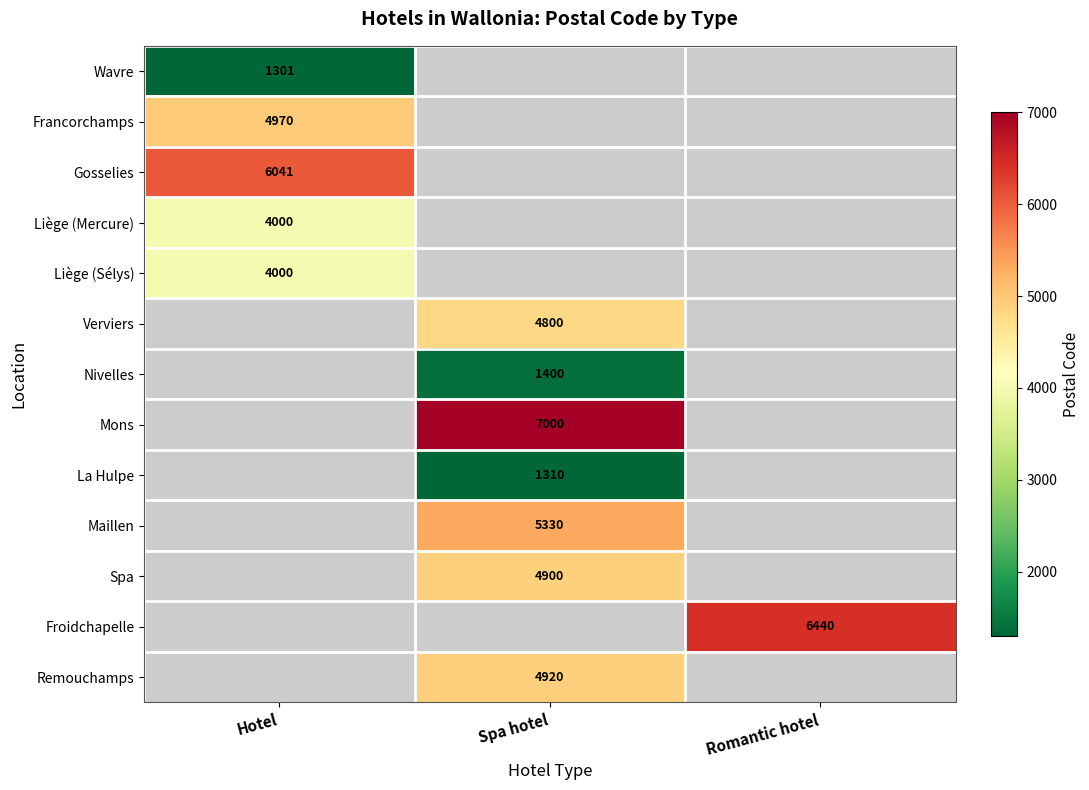

What is the greatest value displayed?

7000.0